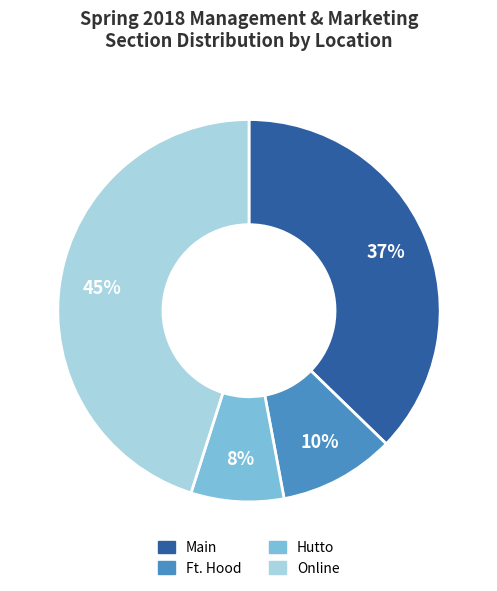

To the nearest percent, what is the difference between the largest and smallest slice percentages?

37%